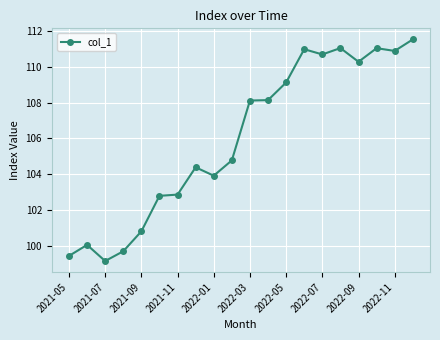

True or false: there are more than 1 points higher than both neighbors.

True